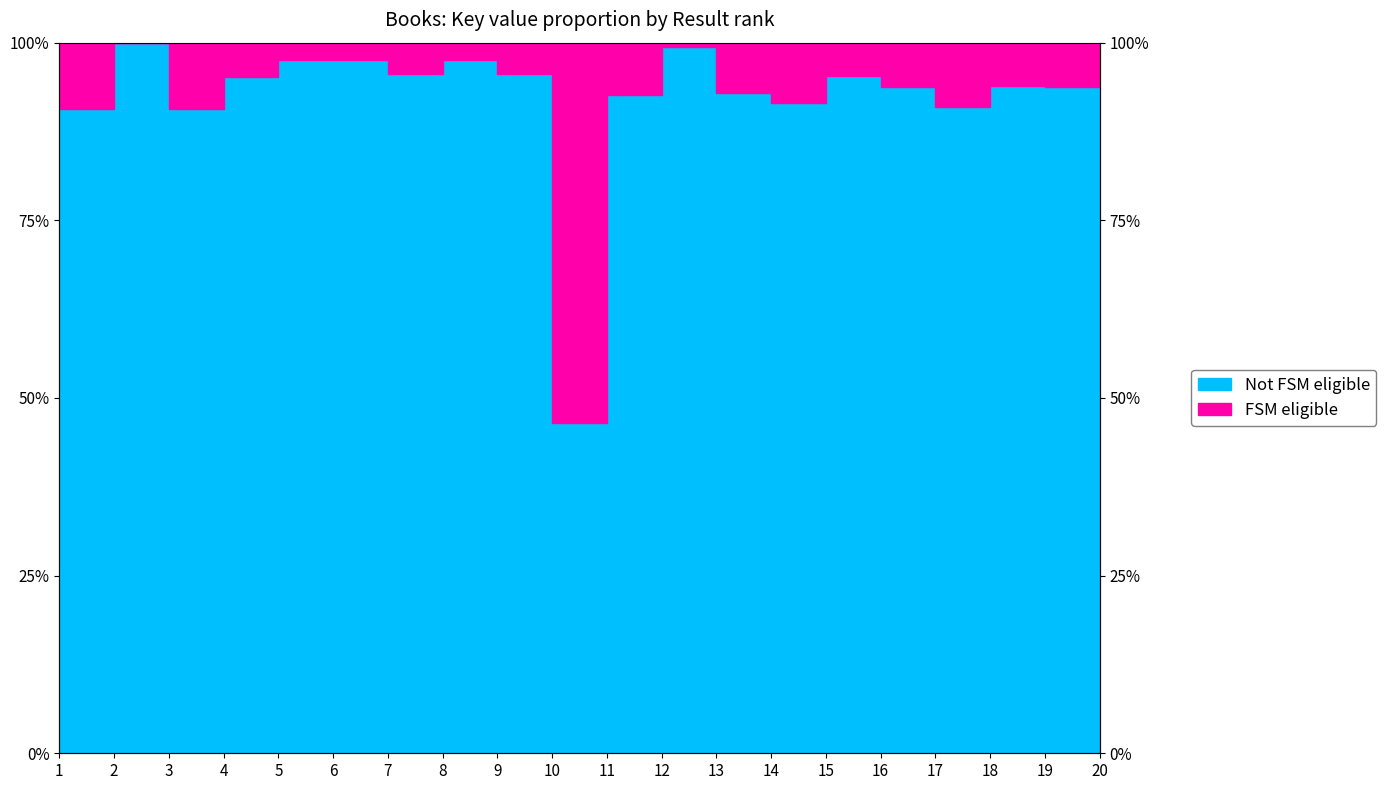

Rank the categories by value from highest to lowest.

2, 12, 8, 5, 6, 7, 9, 15, 4, 20, 18, 16, 19, 13, 11, 14, 17, 3, 1, 10